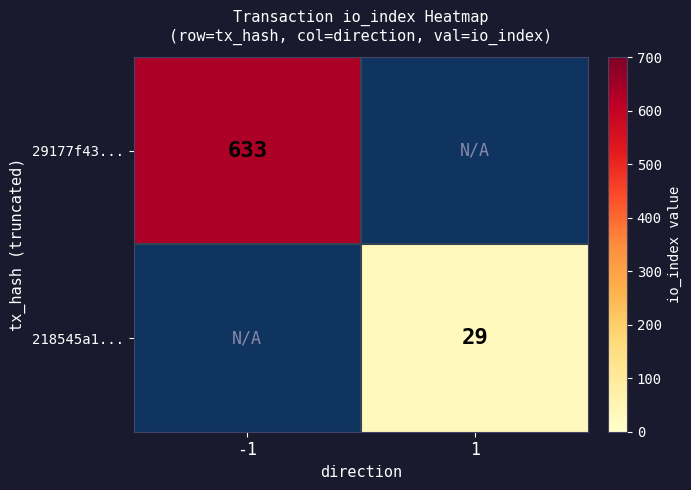

Is it true that 218545a1... equals 29 at 1?

True